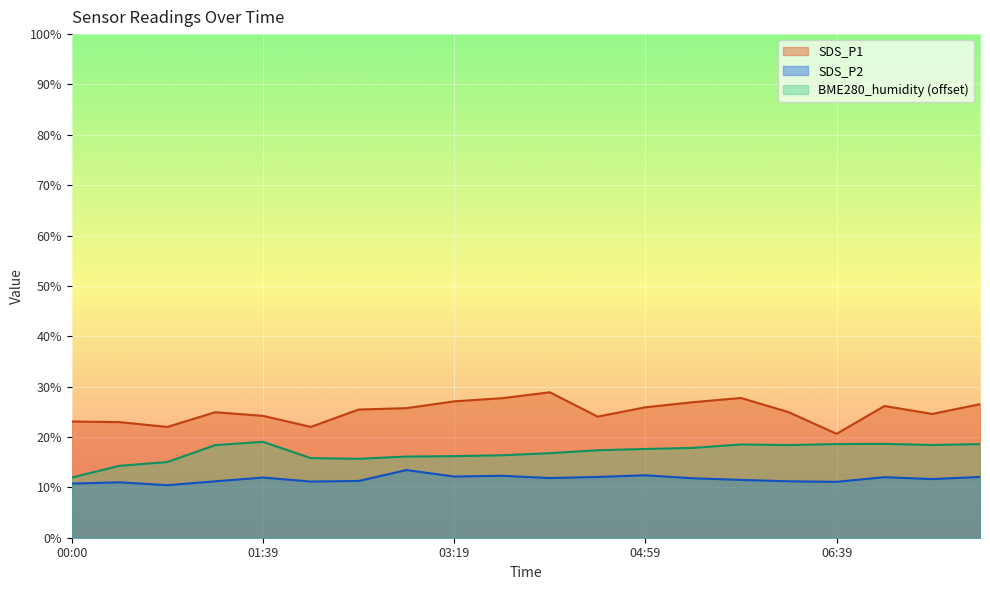

Read the SDS_P1 value at 02:54.

25.7